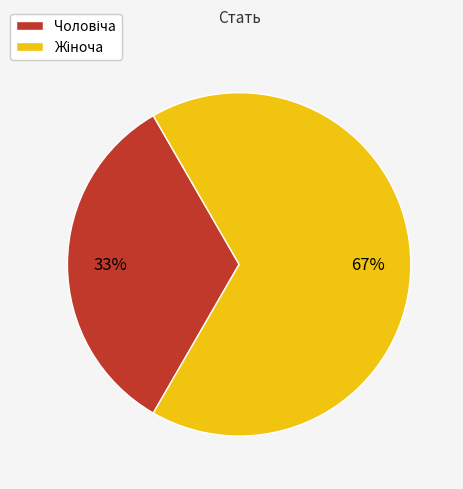

Is there a majority slice in this chart?

Yes